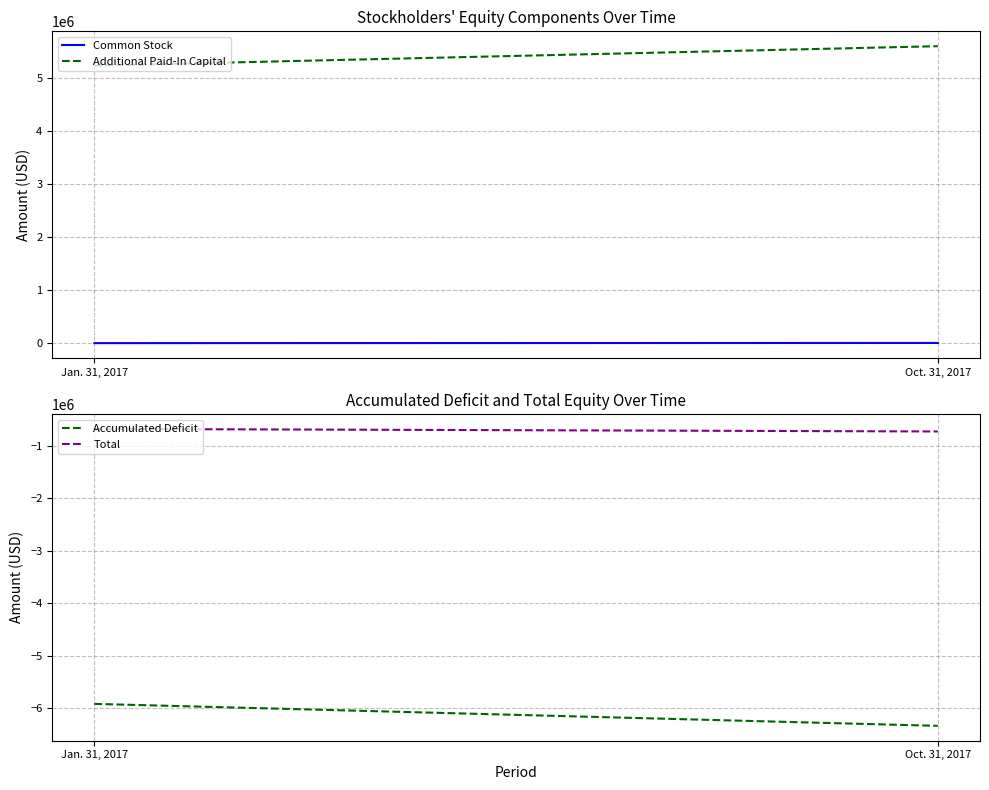

How many Accumulated Deficit values are between -6333763 and -5915190?

2